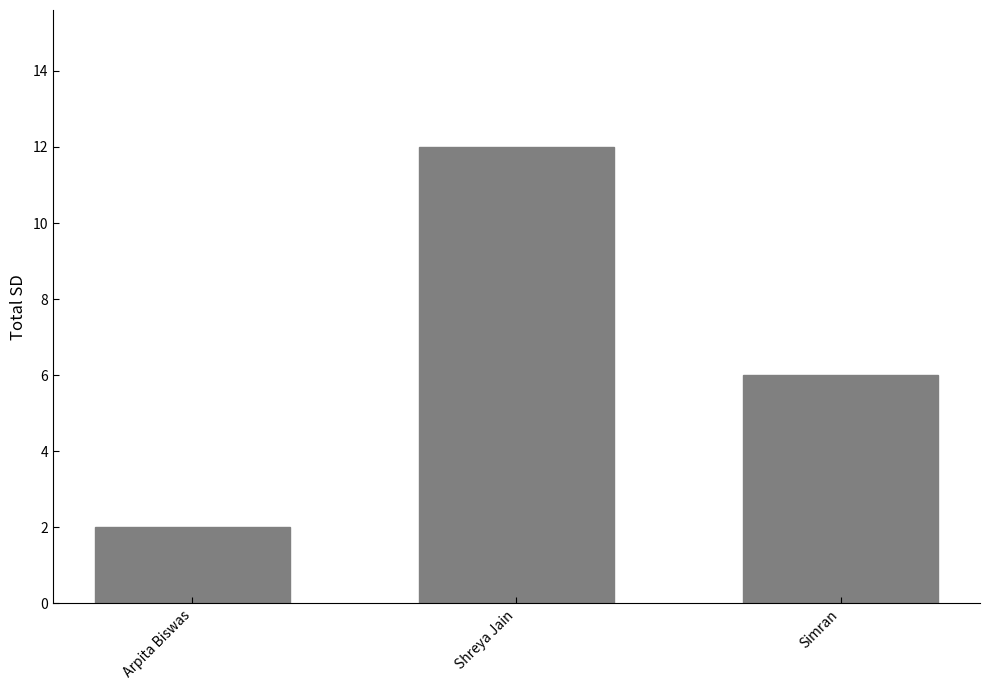

What is the greatest value displayed?

12